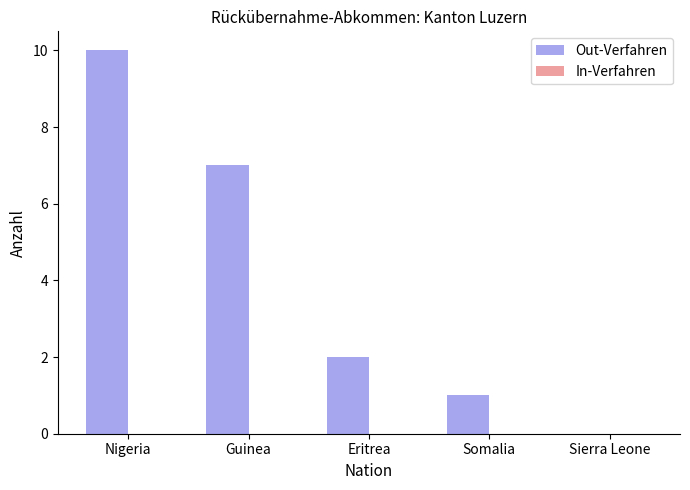

The chart shows a value of -5 at Sierra Leone. True or false?

False